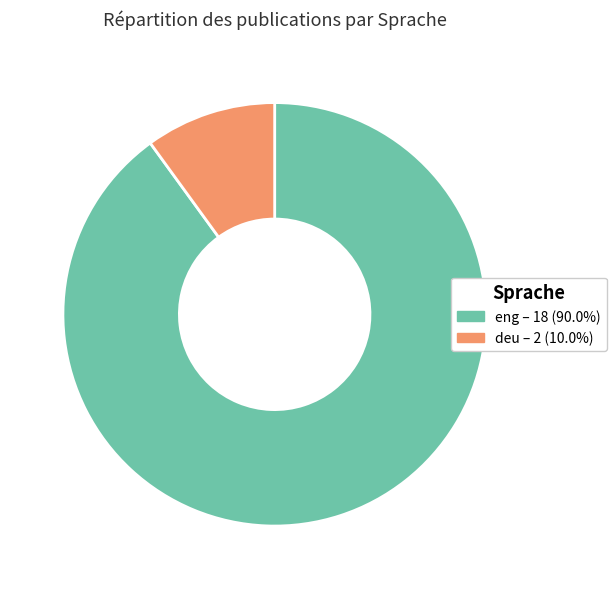

Does any single category account for the majority?

Yes